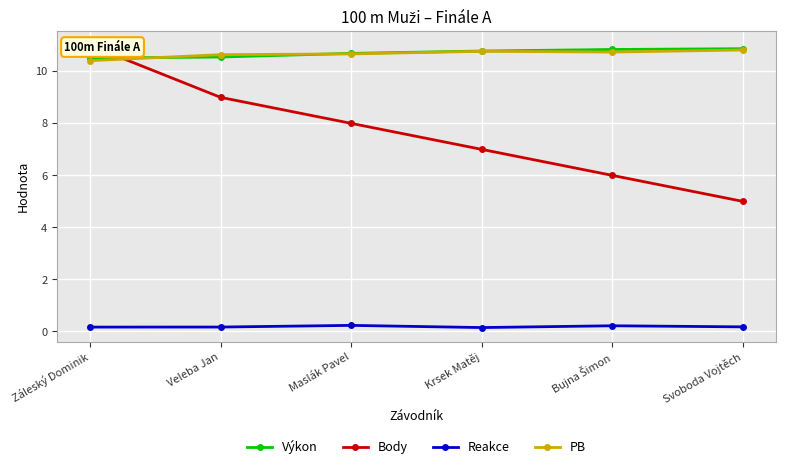

What is the sum of the Body values at Bujna Šimon and Svoboda Vojtěch?

11.0